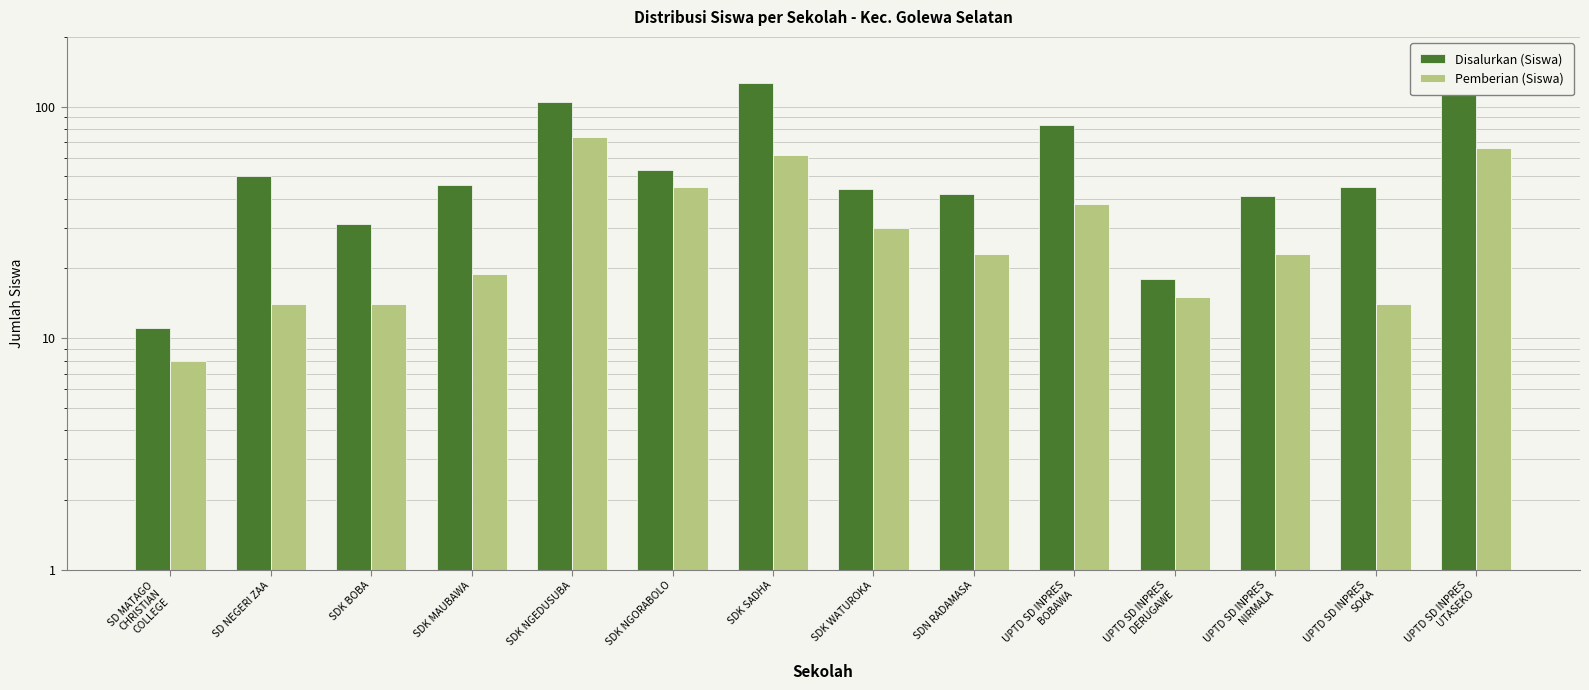

What is the difference between the Disalurkan (Siswa) values at UPTD SD INPRES
UTASEKO and SDK NGORABOLO?

61